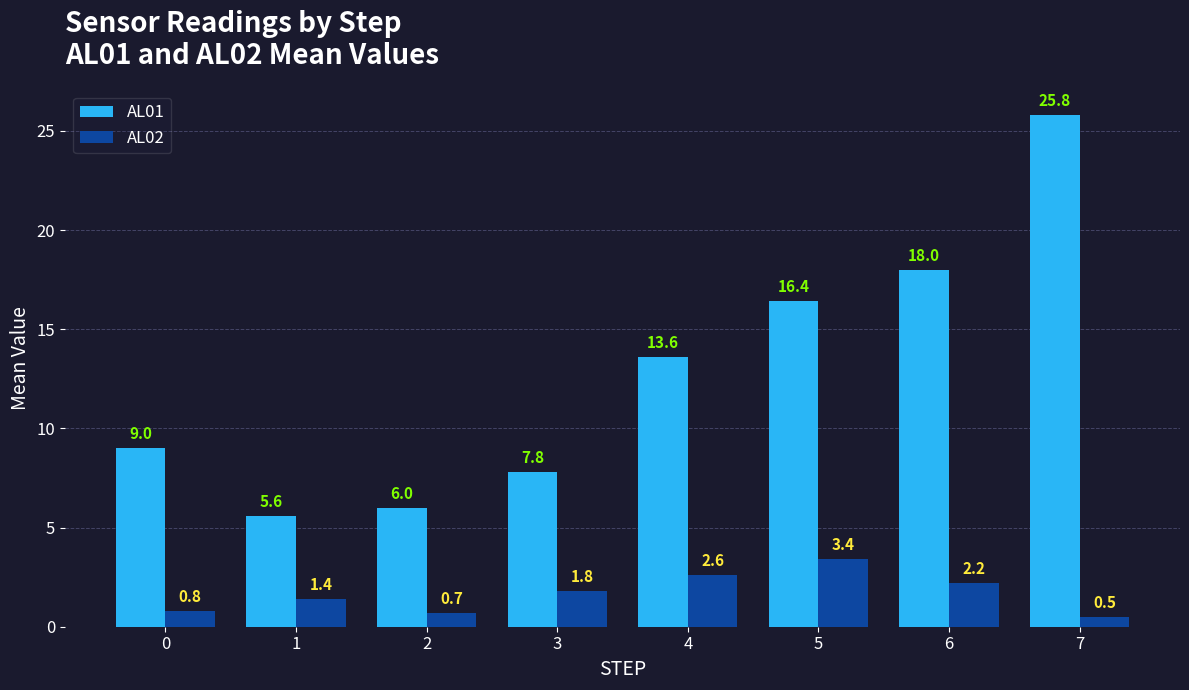

Reading left to right, list all the values displayed in this chart.

AL01: 9.0	5.6	6.0	7.8	13.6	16.4	18.0	25.8
AL02: 0.8	1.4	0.7	1.8	2.6	3.4	2.2	0.5